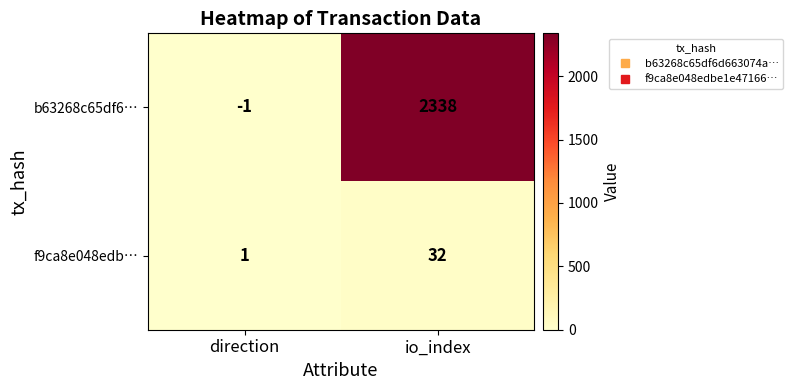

Read the b63268c65df6… value at io_index.

2338